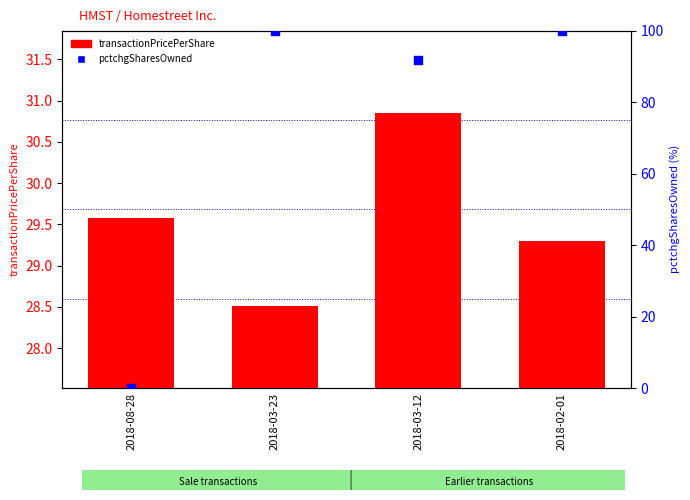

Which series reaches the minimum Y coordinate?

pctchgSharesOwned